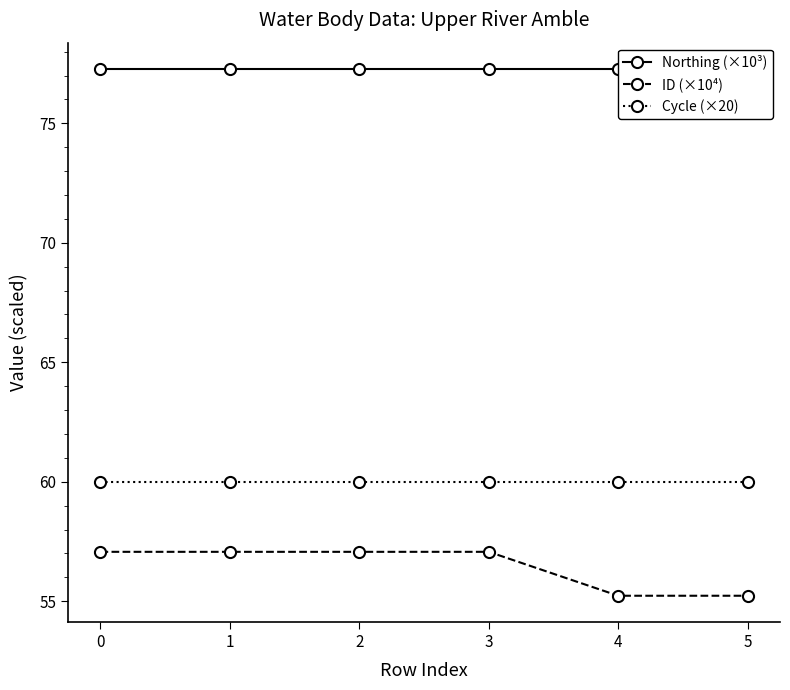

Between 3 and 2, which is larger?

3